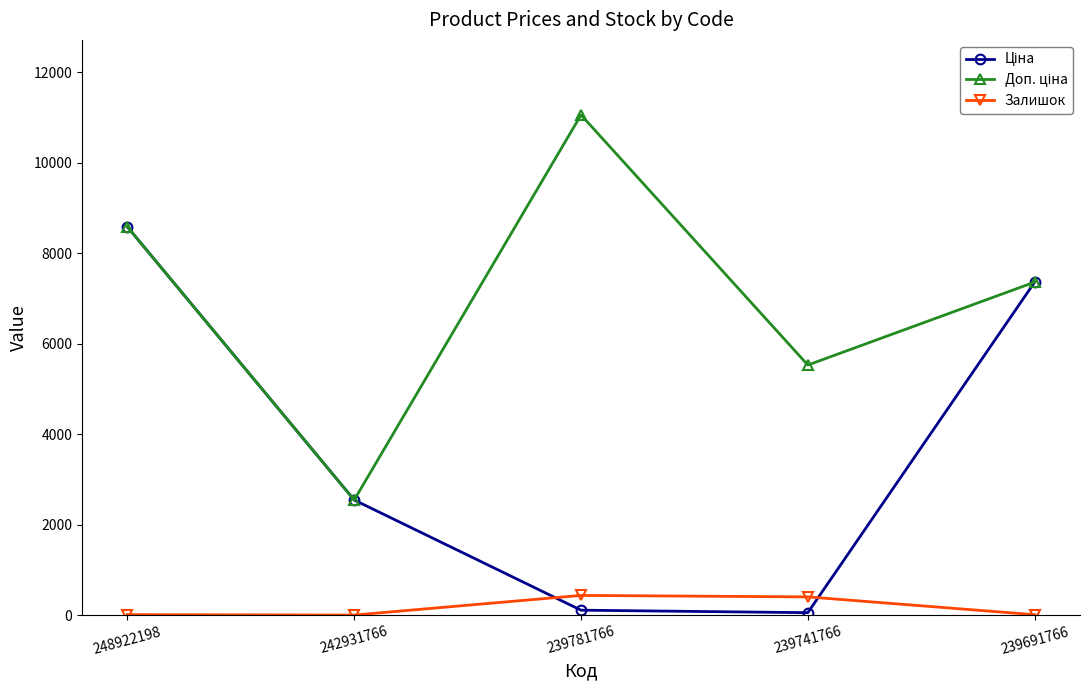

At how many categories does at least one series exceed 7936?

2